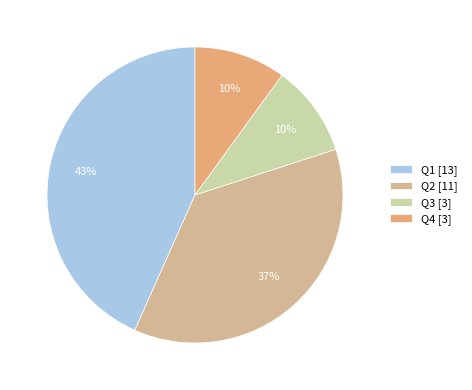

Is Q4 the majority of the pie?

No